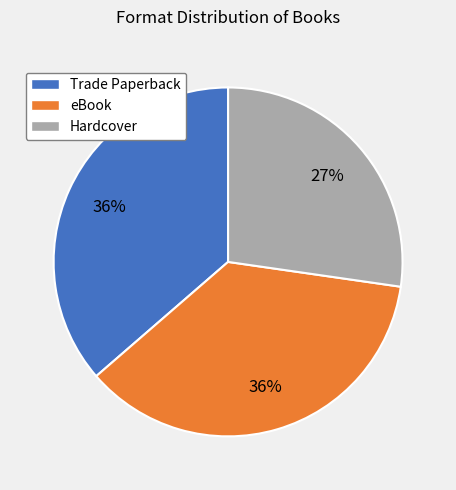

Between Trade Paperback and Hardcover, which is larger?

Trade Paperback